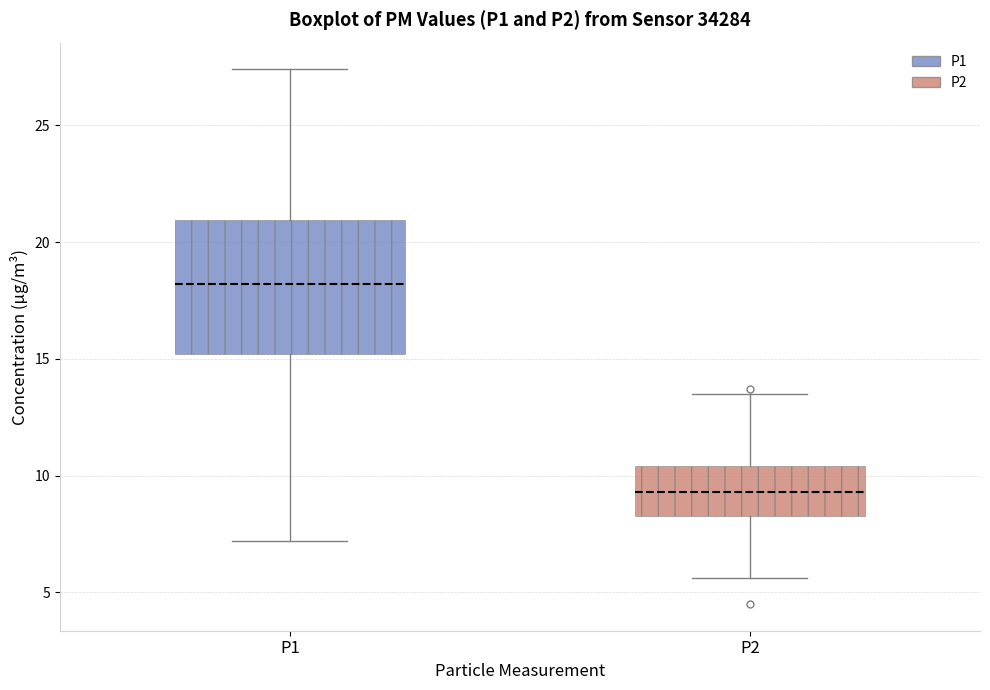

Which box is the tallest, from its lower edge to its upper edge?

P1